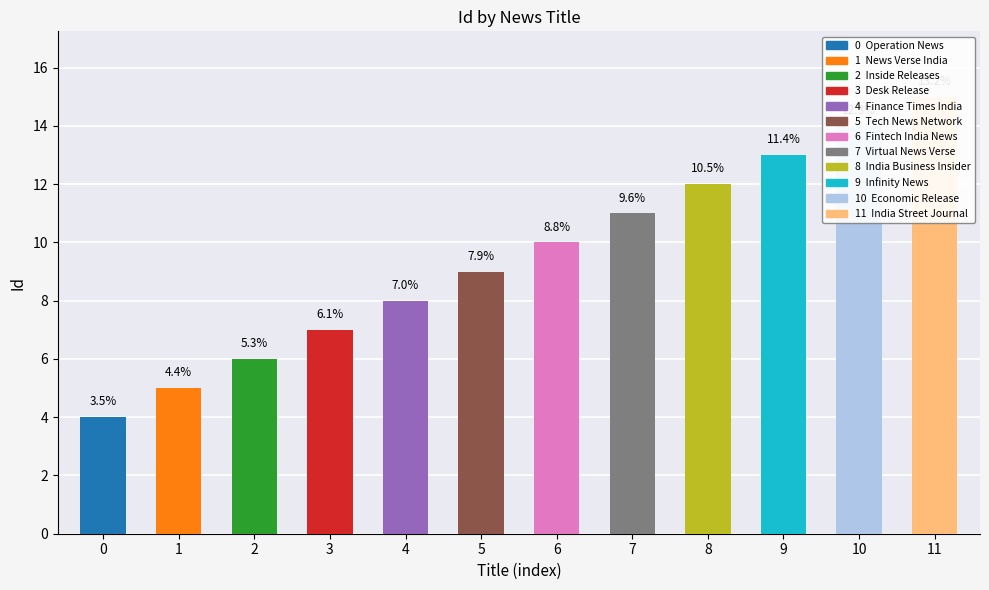

What is the average value?

10